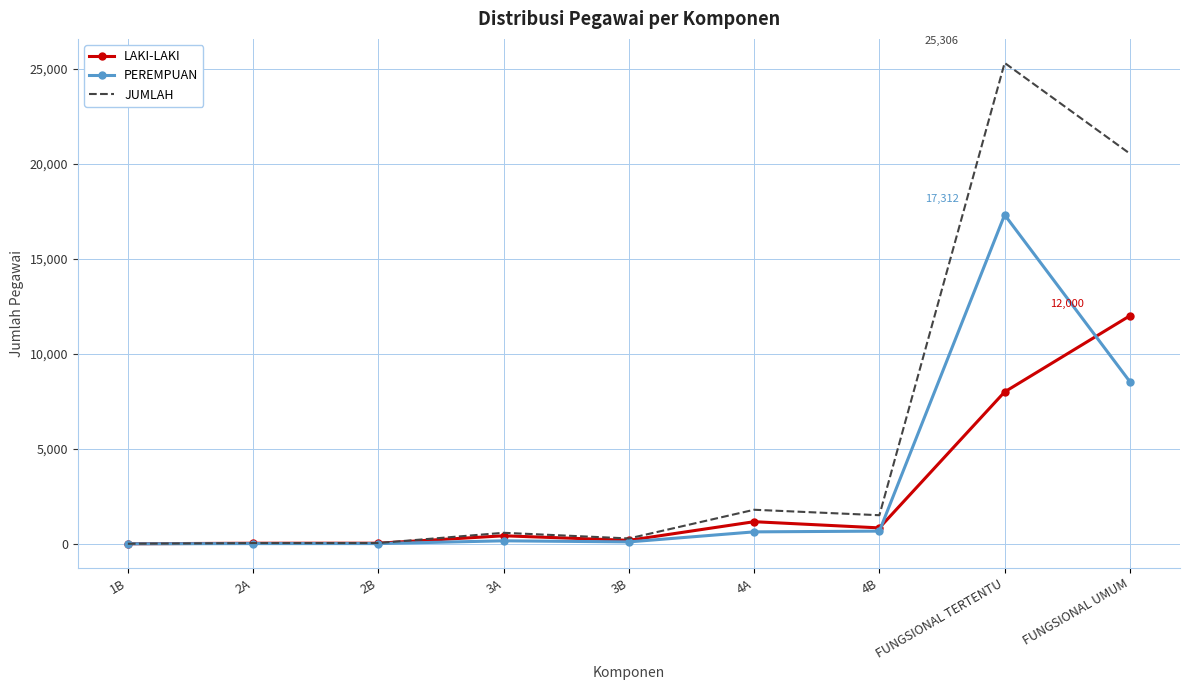

The value of LAKI-LAKI at FUNGSIONAL TERTENTU is 13104. True or false?

False